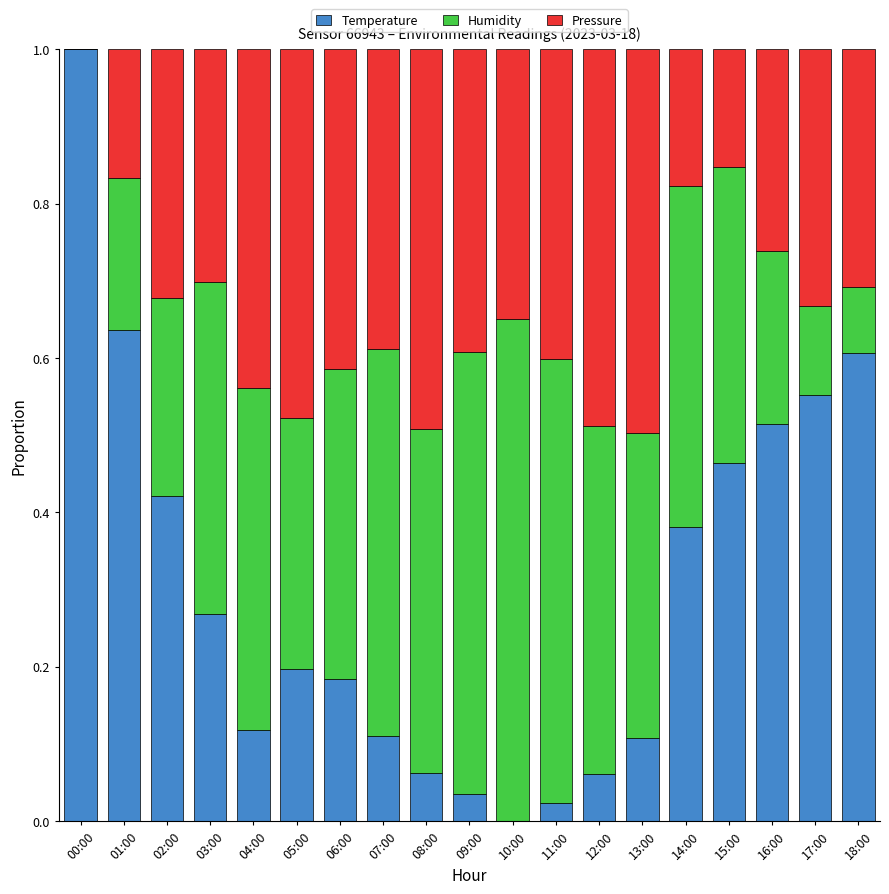

At which label does Temperature reach its peak?

00:00